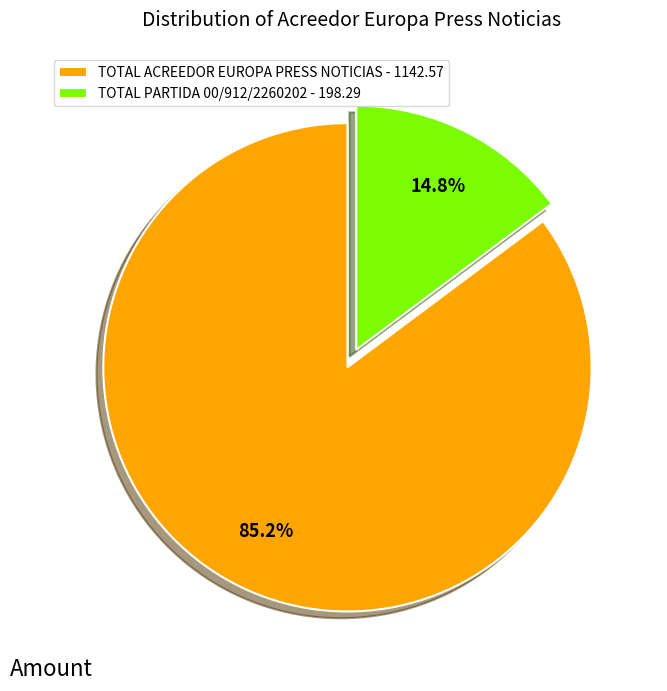

To the nearest percent, what percentage of the pie is TOTAL ACREEDOR EUROPA PRESS NOTICIAS?

85%